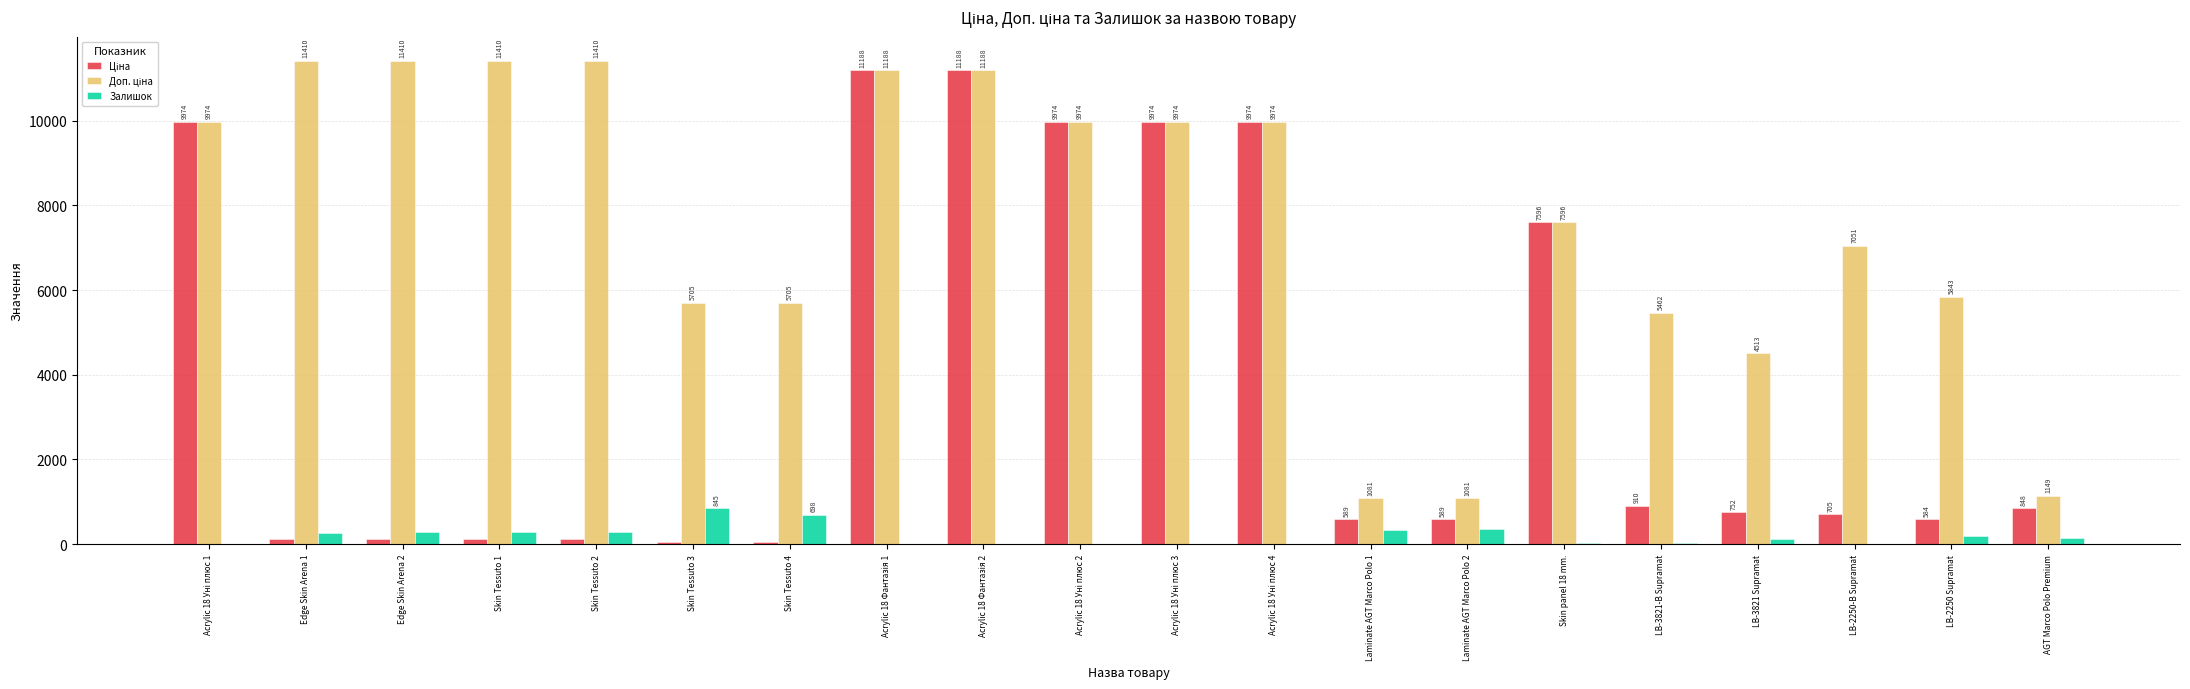

What is the greatest value displayed?

11410.0